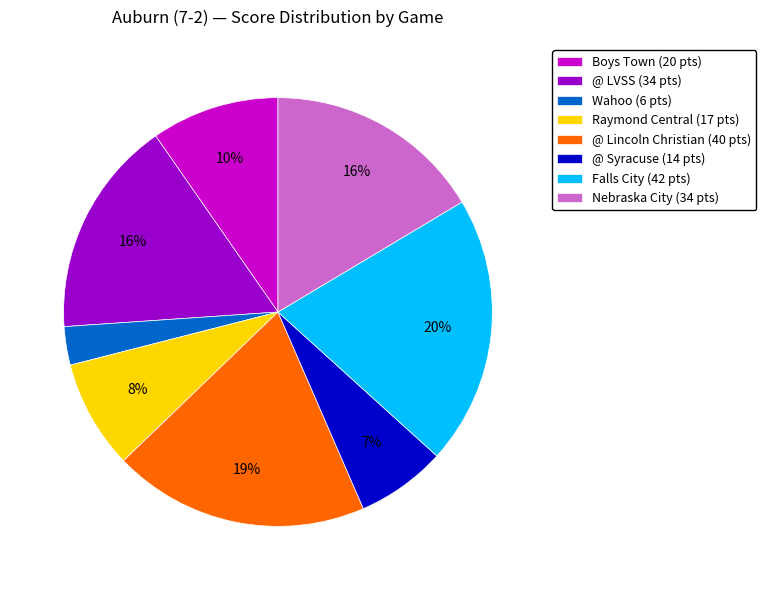

How many slices are in this pie chart?

8